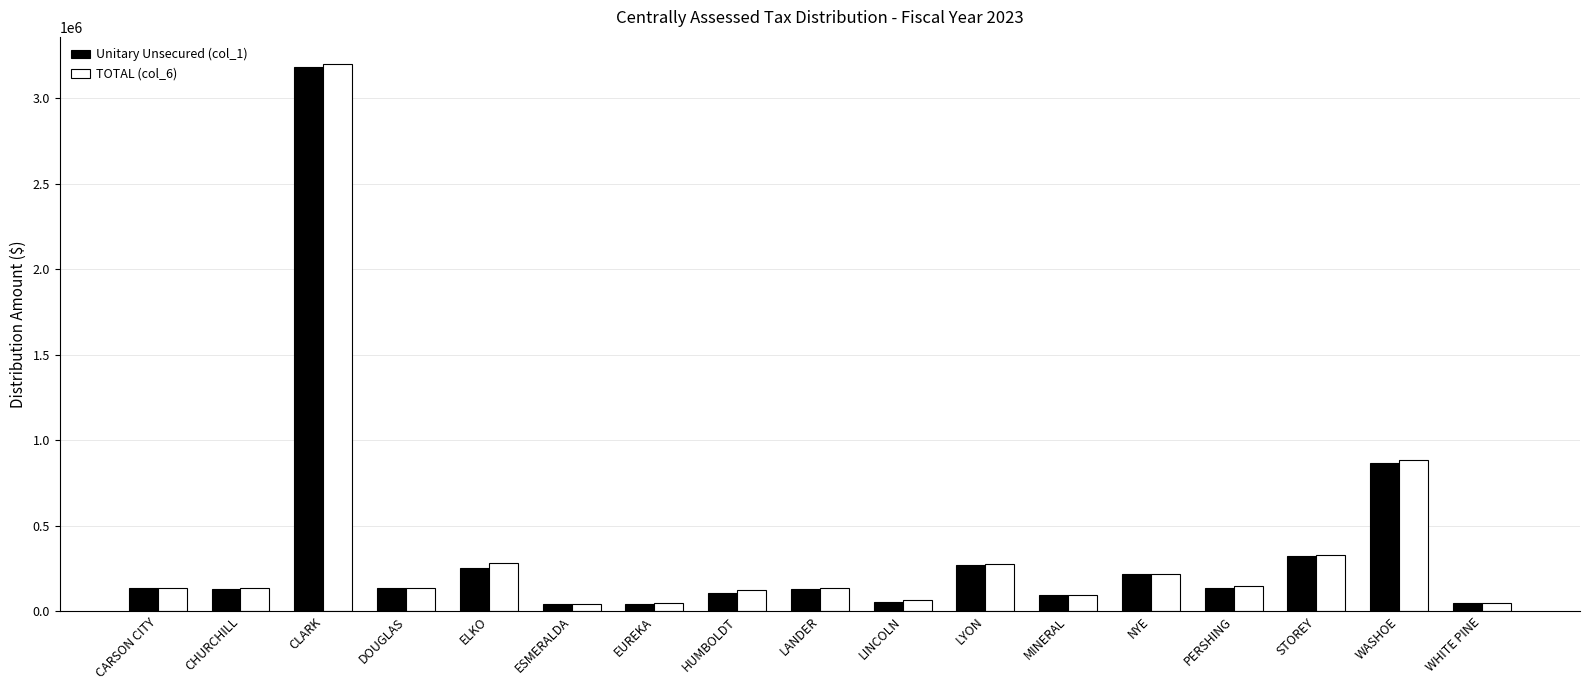

What is the average value of the TOTAL (col_6) series?

369257.1